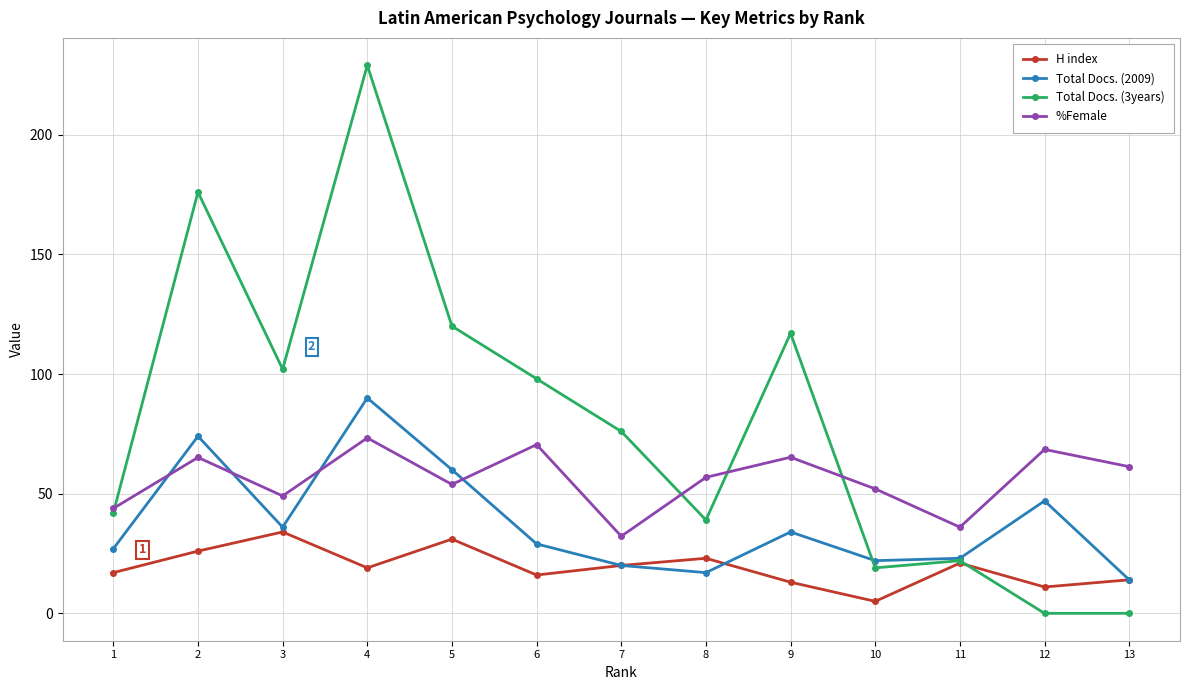

What is the maximum value shown in the chart?

229.0